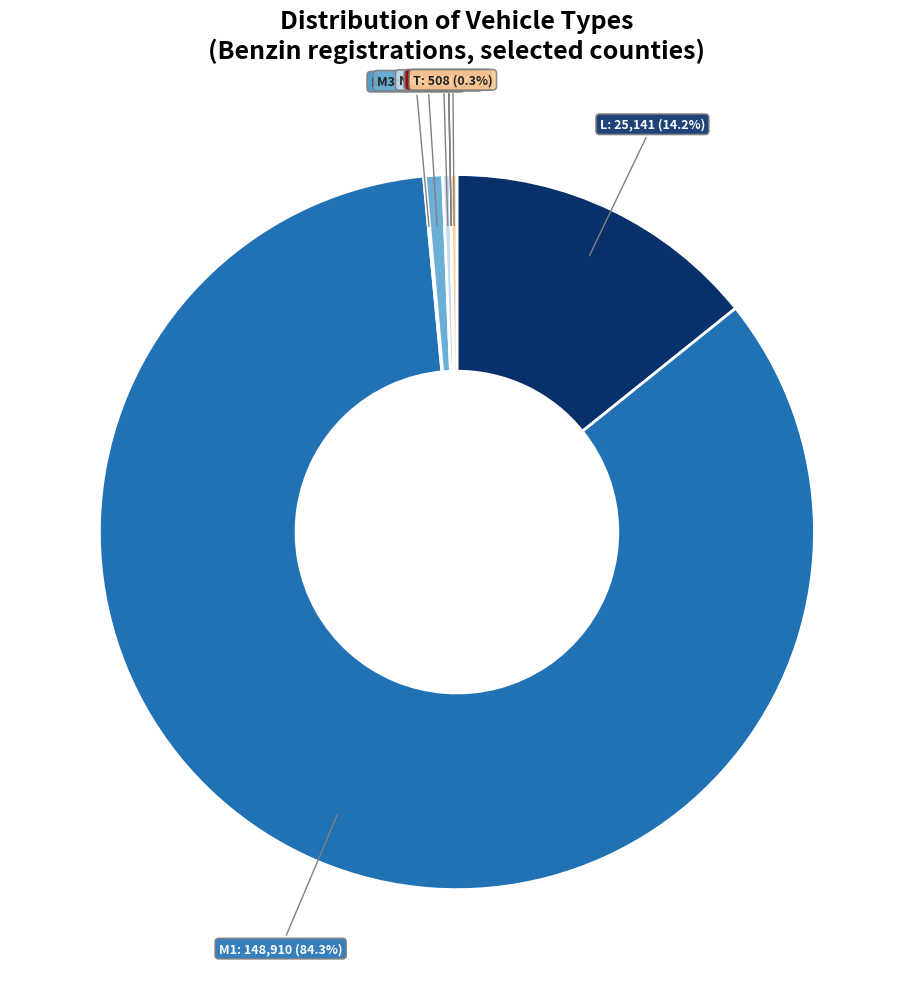

Is there a majority slice in this chart?

Yes